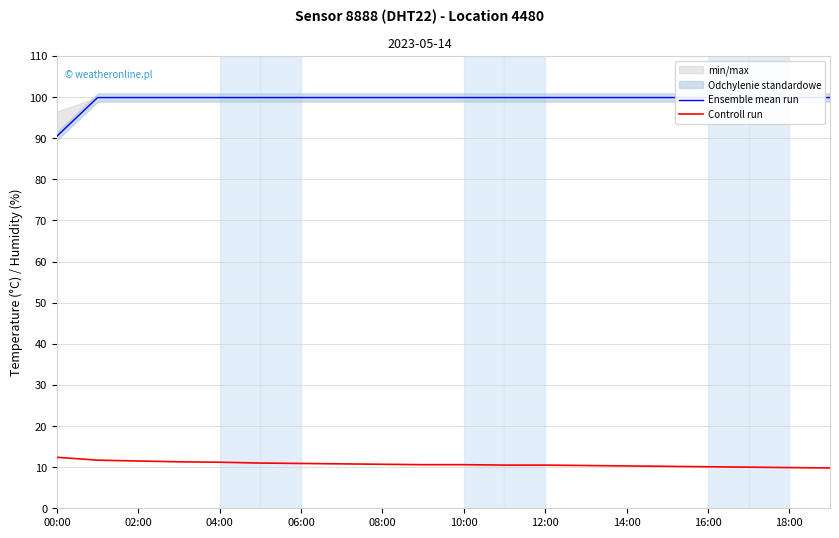

True or false: Controll run has a value of 10.3 at 14:00.

True